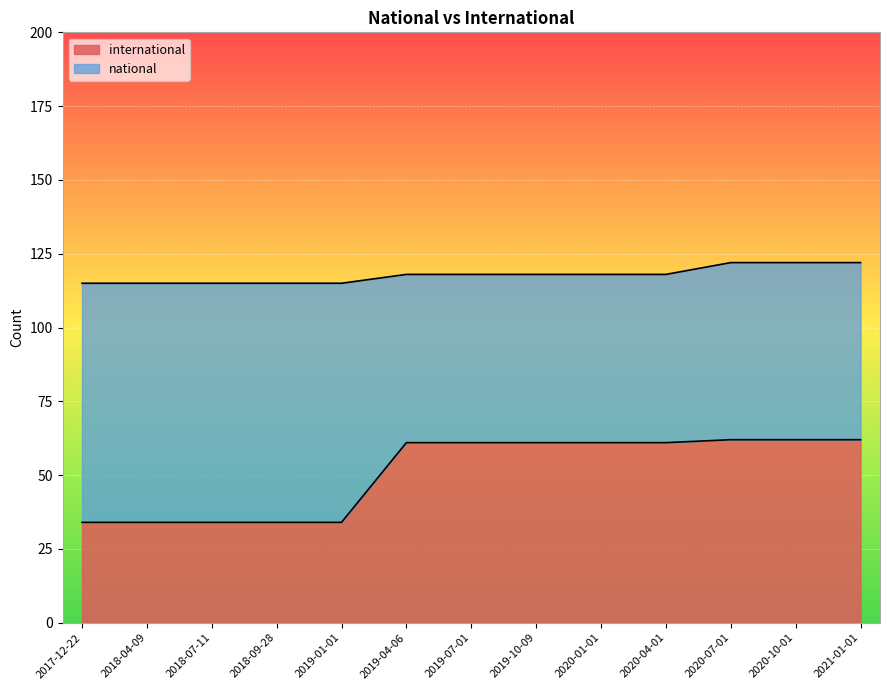

What is the average value of the international series?

51